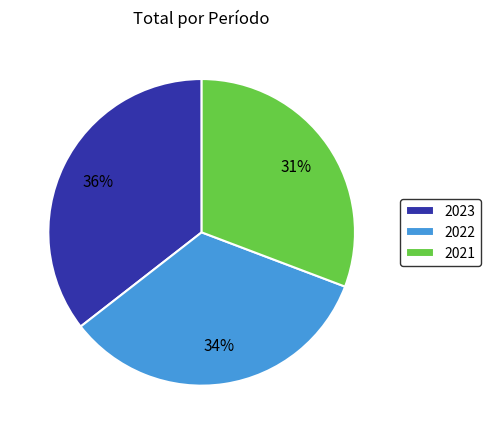

What percentage is the 2021 slice, to the nearest percent?

31%